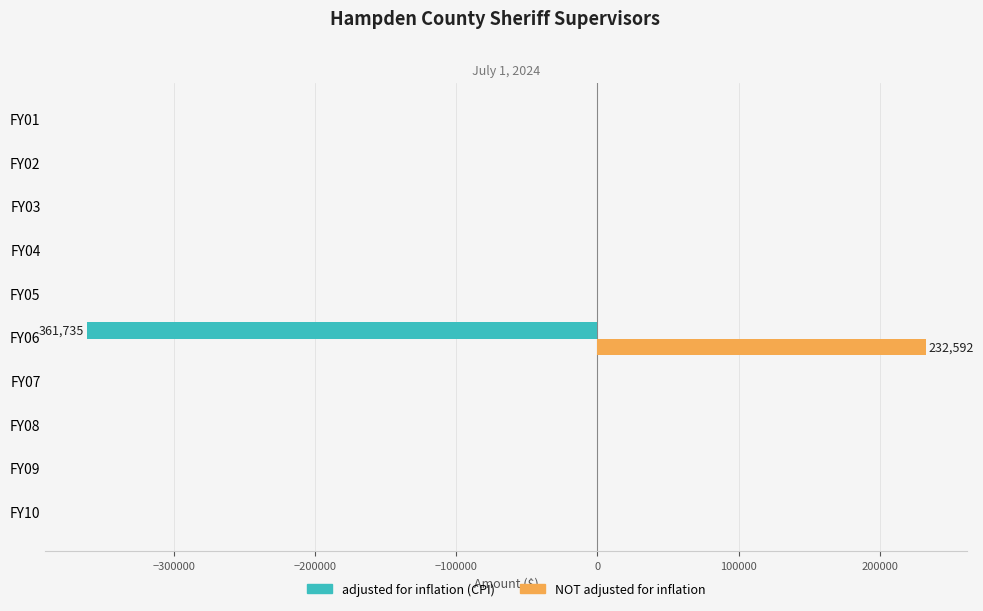

The value of NOT adjusted for inflation at FY10 is 153917. True or false?

False